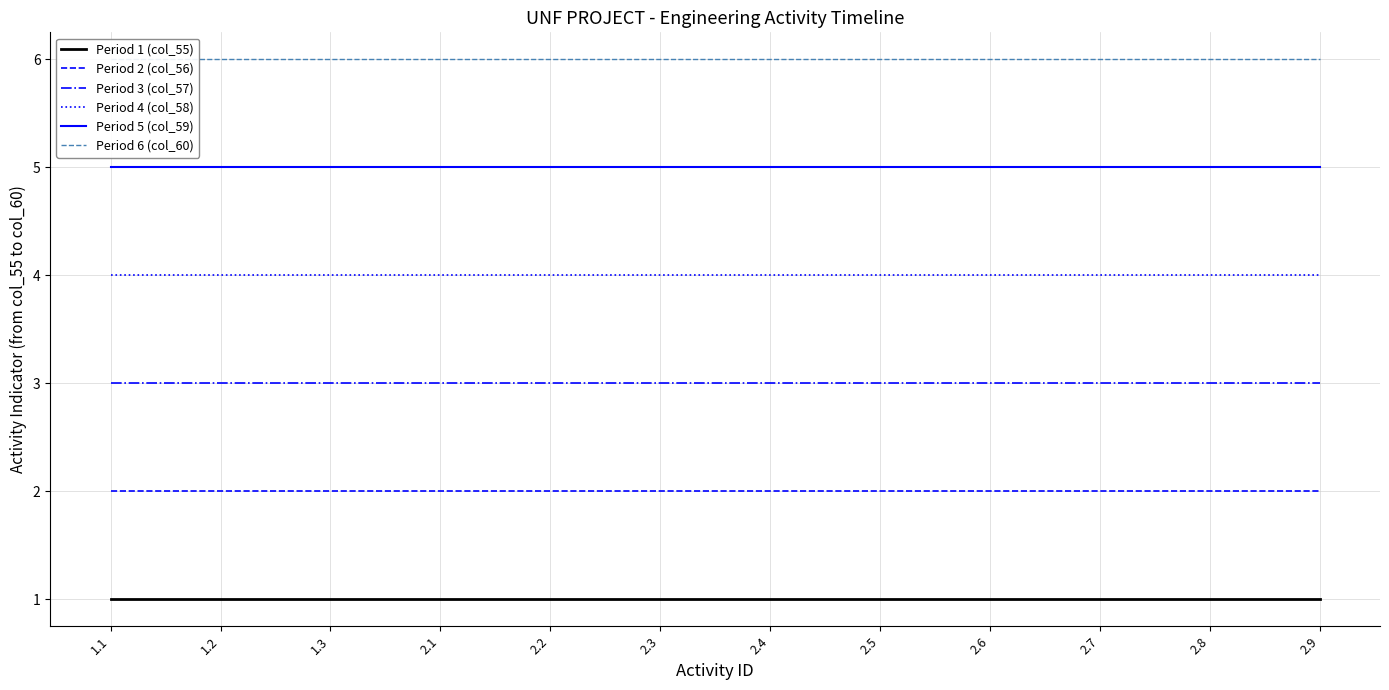

Reading right to left, list all the values displayed in this chart.

Period 1 (col_55): 1	1	1	1	1	1	1	1	1	1	1	1
Period 2 (col_56): 2	2	2	2	2	2	2	2	2	2	2	2
Period 3 (col_57): 3	3	3	3	3	3	3	3	3	3	3	3
Period 4 (col_58): 4	4	4	4	4	4	4	4	4	4	4	4
Period 5 (col_59): 5	5	5	5	5	5	5	5	5	5	5	5
Period 6 (col_60): 6	6	6	6	6	6	6	6	6	6	6	6